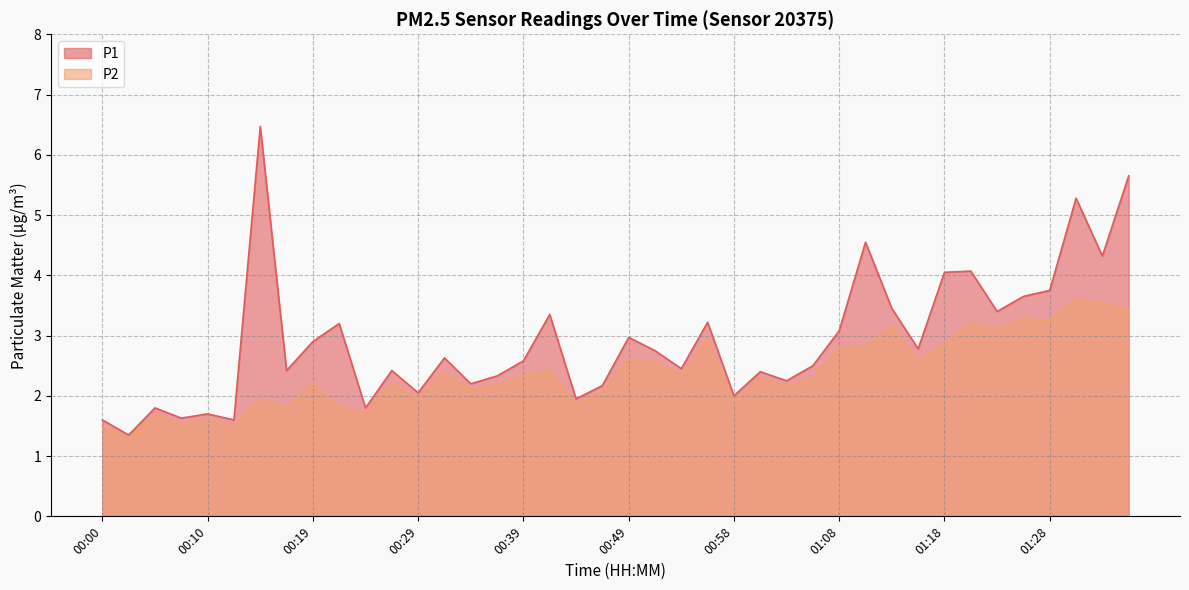

Reading right to left, extract all data points from this chart.

P1: 01:35=5.7	01:32=4.3	01:30=5.3	01:28=3.8	01:25=3.6	01:23=3.4	01:20=4.1	01:18=4.0	01:15=2.8	01:13=3.5	01:11=4.5	01:08=3.1	01:06=2.5	01:03=2.2	01:01=2.4	00:58=2.0	00:56=3.2	00:53=2.5	00:51=2.8	00:49=3.0	00:46=2.2	00:44=1.9	00:41=3.4	00:39=2.6	00:36=2.3	00:34=2.2	00:32=2.6	00:29=2.0	00:27=2.4	00:24=1.8	00:22=3.2	00:19=2.9	00:17=2.4	00:15=6.5	00:12=1.6	00:10=1.7	00:07=1.6	00:05=1.8	00:02=1.4	00:00=1.6
P2: 01:35=3.4	01:32=3.5	01:30=3.6	01:28=3.2	01:25=3.3	01:23=3.1	01:20=3.2	01:18=2.9	01:15=2.6	01:13=3.1	01:11=2.8	01:08=2.8	01:06=2.3	01:03=2.1	01:01=2.3	00:58=1.9	00:56=2.9	00:53=2.4	00:51=2.5	00:49=2.6	00:46=2.1	00:44=1.9	00:41=2.4	00:39=2.3	00:36=2.2	00:34=2.1	00:32=2.4	00:29=1.9	00:27=2.2	00:24=1.7	00:22=1.8	00:19=2.2	00:17=1.8	00:15=1.9	00:12=1.5	00:10=1.6	00:07=1.5	00:05=1.7	00:02=1.3	00:00=1.5